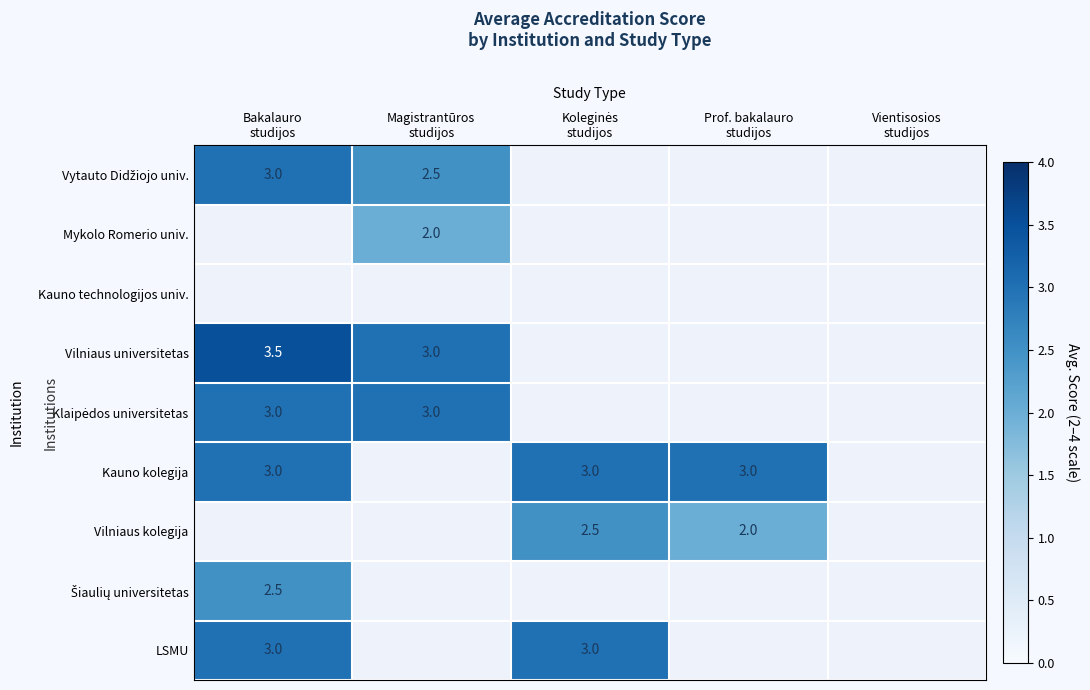

Which series has the largest total across all categories?

Kauno kolegija